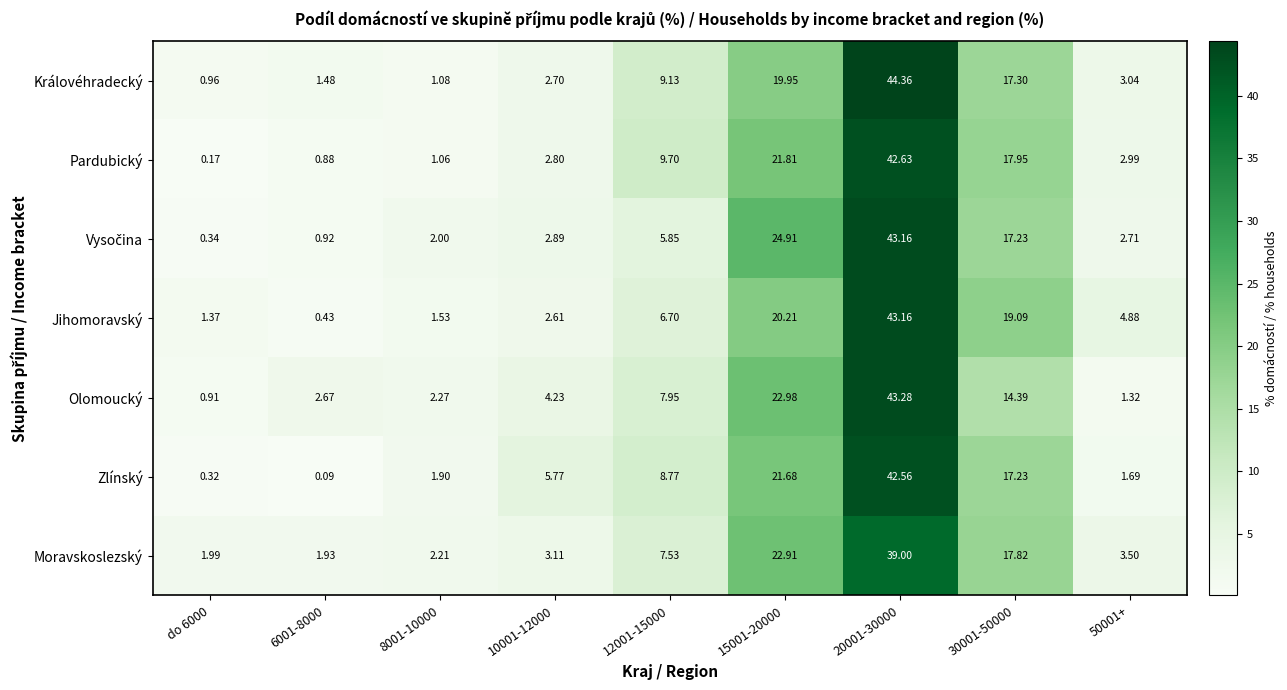

Which series has the widest spread of values?

Královéhradecký